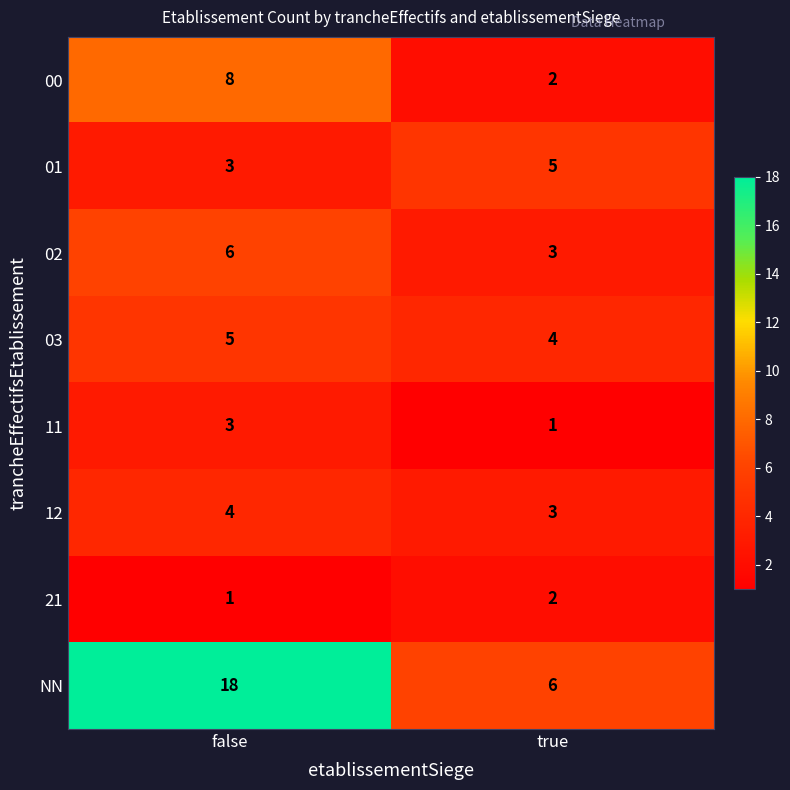

List the labels in order of 00 value, smallest first.

true, false